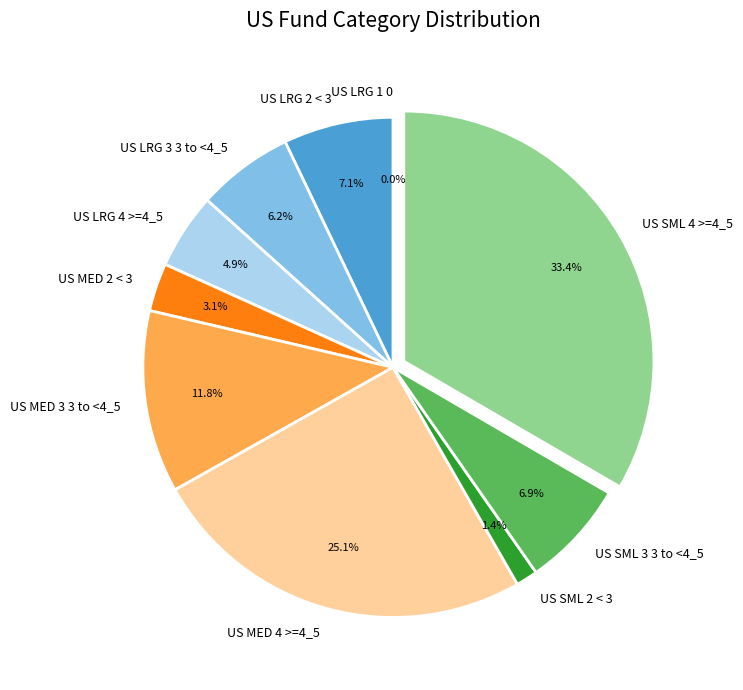

Which category has the biggest portion of the pie?

US SML 4 >=4_5